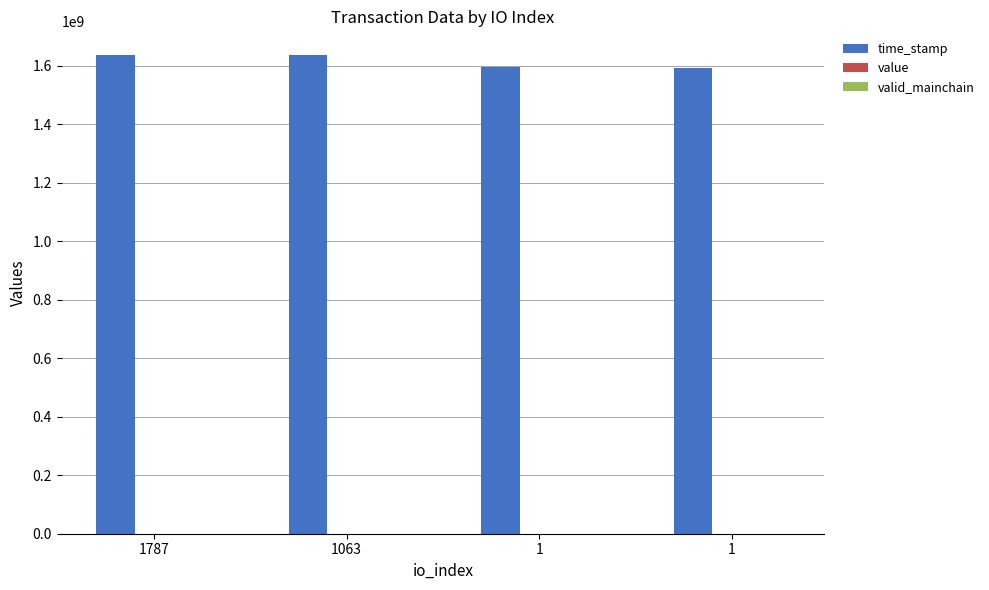

Count the number of data series in this chart.

3